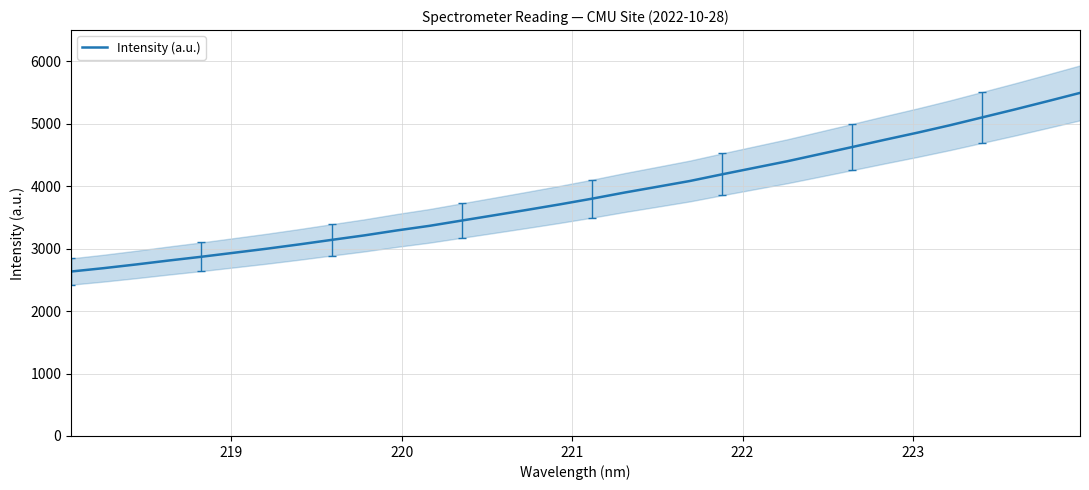

What is the maximum value for Intensity (a.u.)?

5494.1